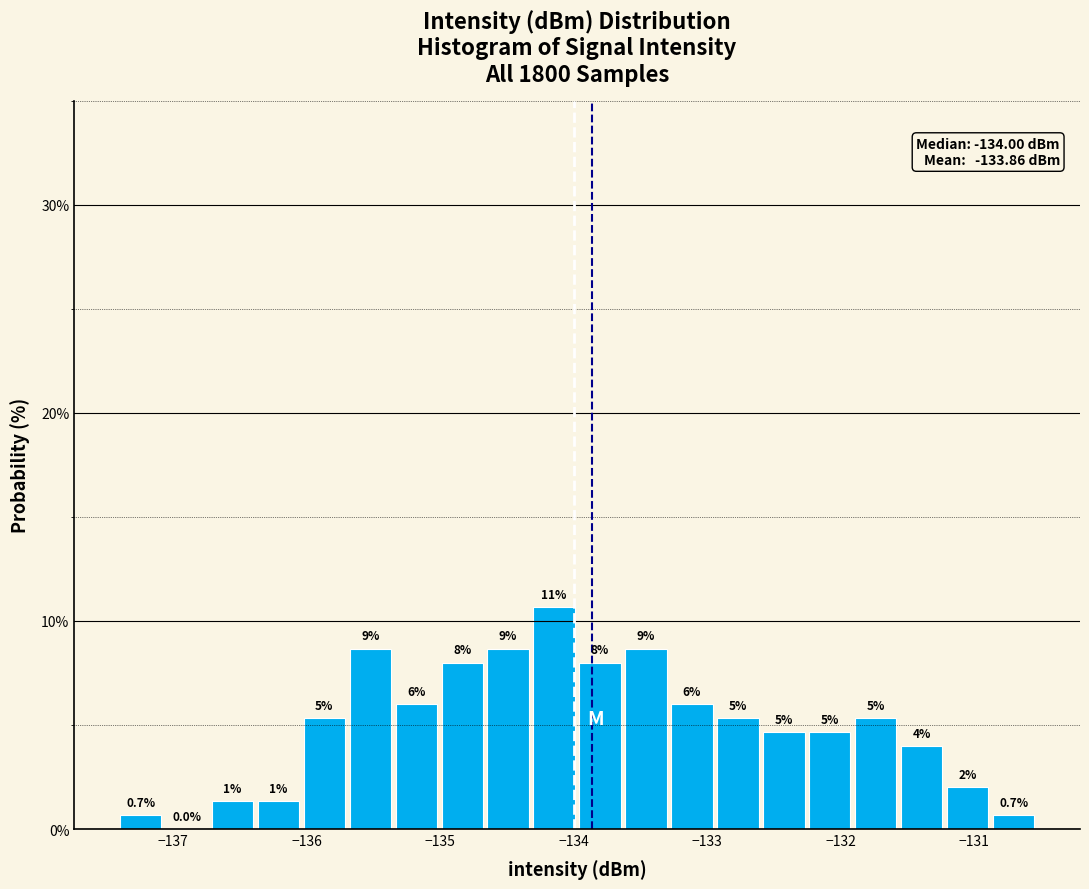

Read against the x-axis, roughly where is the centre of the tallest bar?

-134.1